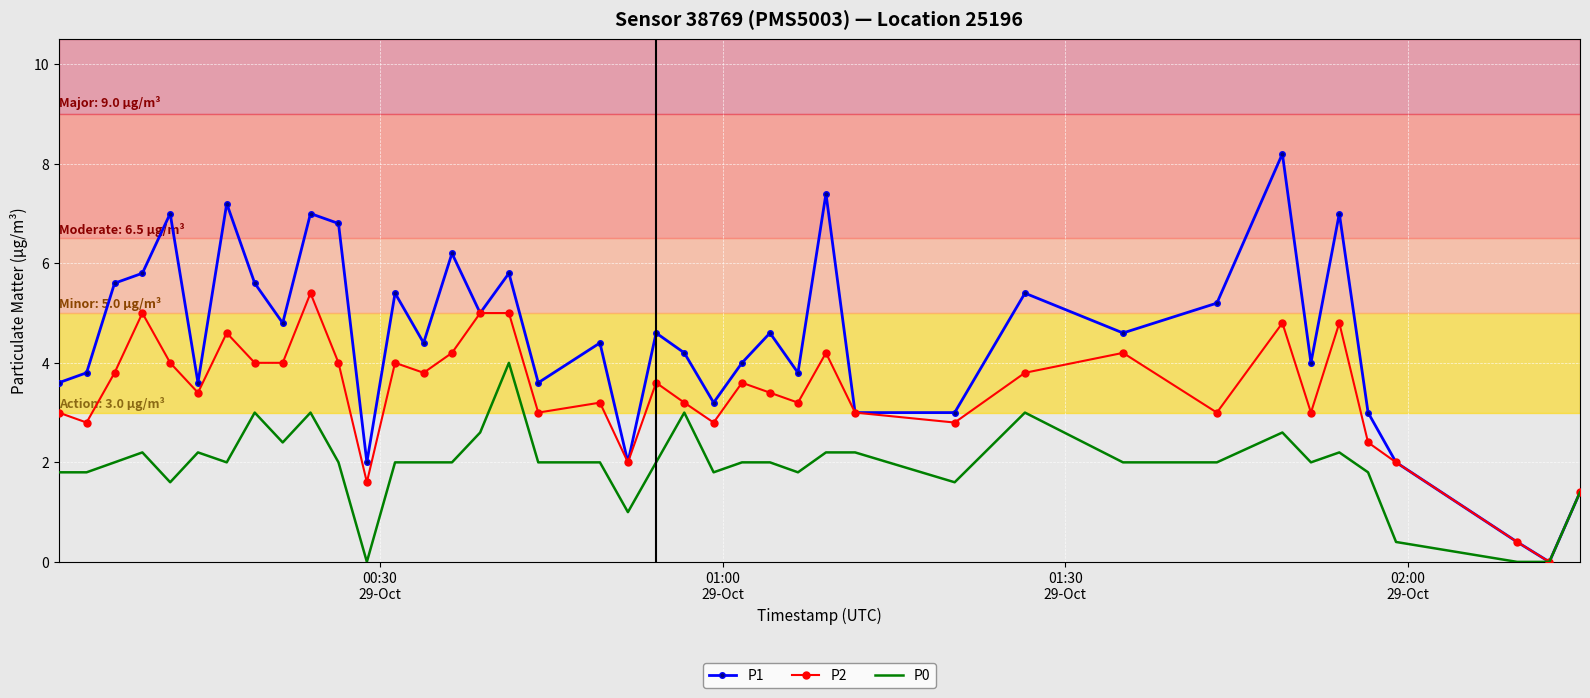

What is the average value of the P1 series?

4.5